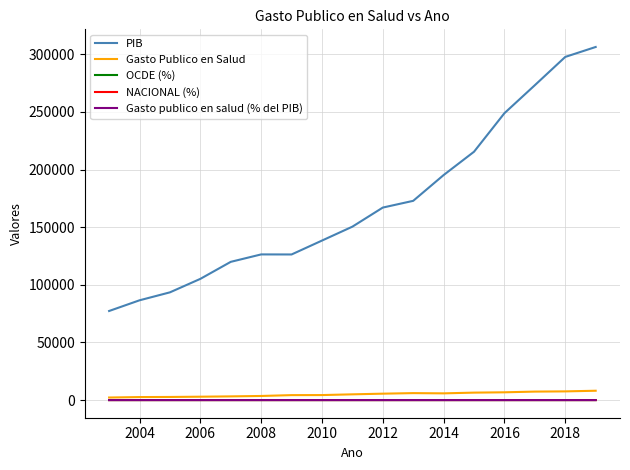

What are all the series names shown in the legend?

PIB, Gasto Publico en Salud, OCDE (%), NACIONAL (%), Gasto publico en salud (% del PIB)